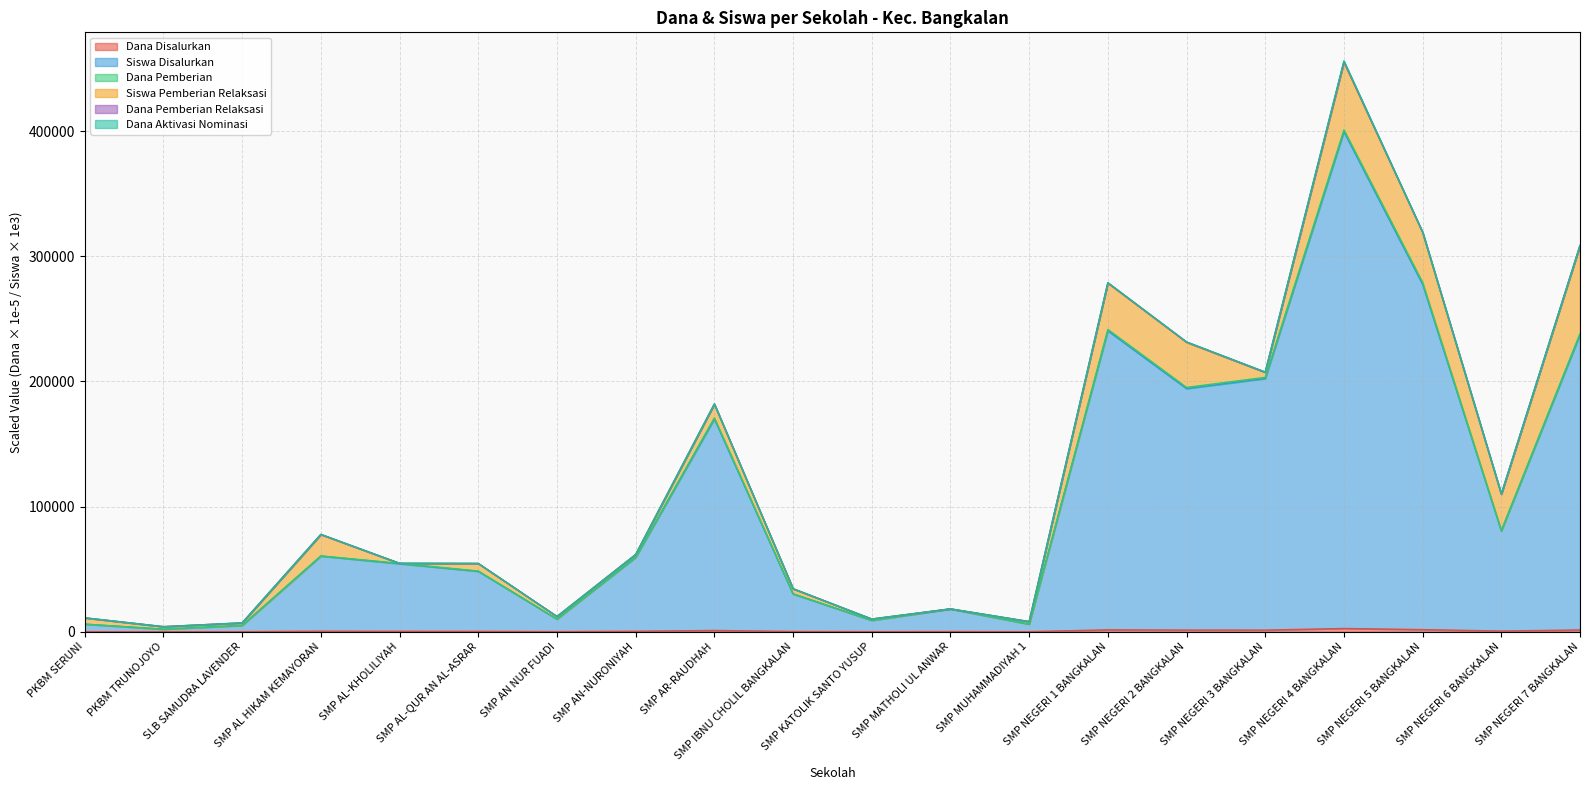

The value of Siswa Disalurkan at SMP AN NUR FUADI is 15471.6. True or false?

False